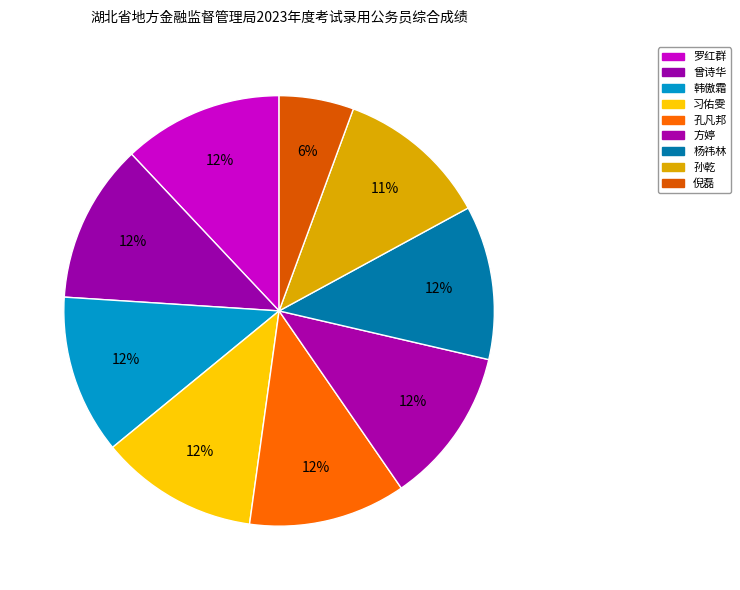

How many segments does this pie chart have?

9